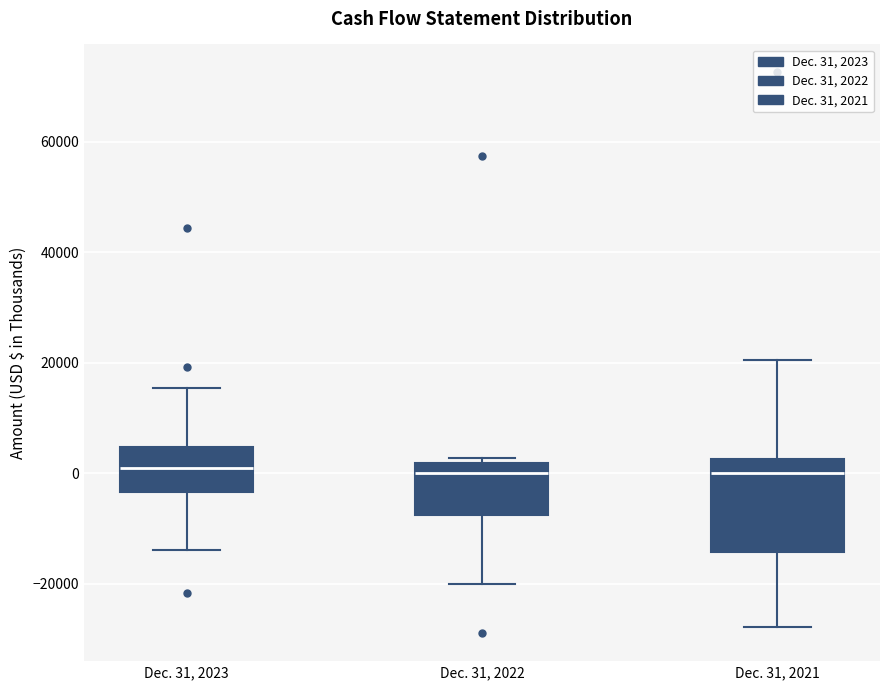

Reading left to right, read every box against the y-axis: the position of its median line, the range the box covers, and the ends of its whiskers. The values are not printed on the chart, so give them approximately, as read against the axis.

Dec. 31, 2023: median 0, box -4000 to 4000, whiskers -14000 to 16000
Dec. 31, 2022: median 0, box -8000 to 2000, whiskers -20000 to 2000 (just above the box's upper edge)
Dec. 31, 2021: median 0, box -14000 to 2000, whiskers -28000 to 20000